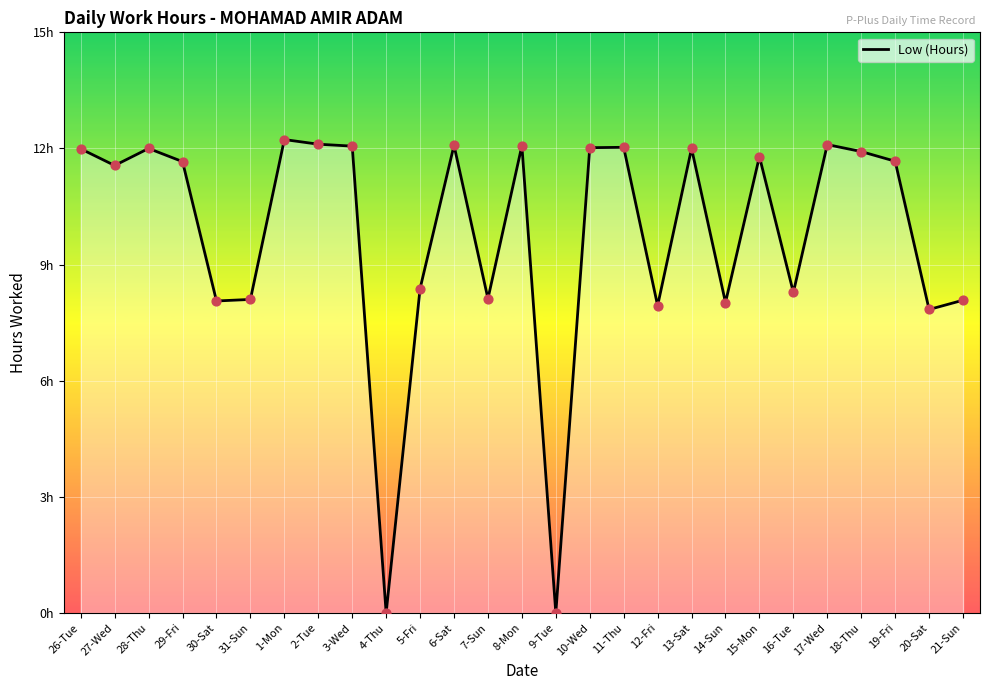

Which has a higher value, 11-Thu or 31-Sun?

11-Thu